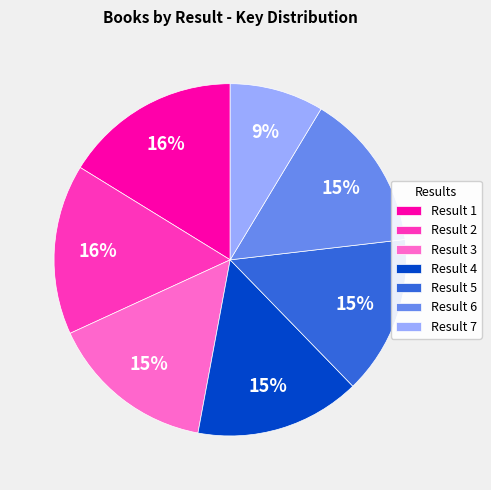

True or false: Result 4 accounts for 30% of the total.

False